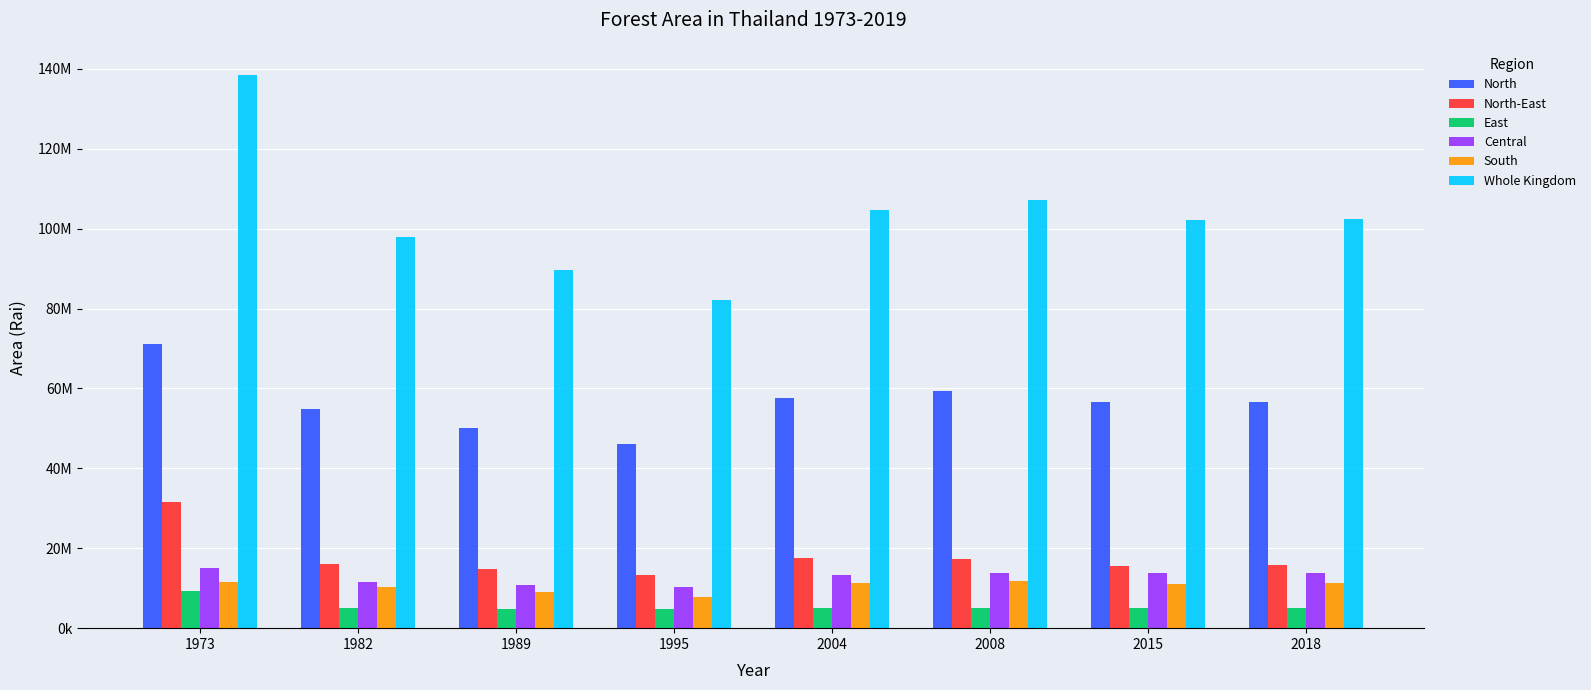

True or false: North has a value of 31398271.8 at 1989.

False